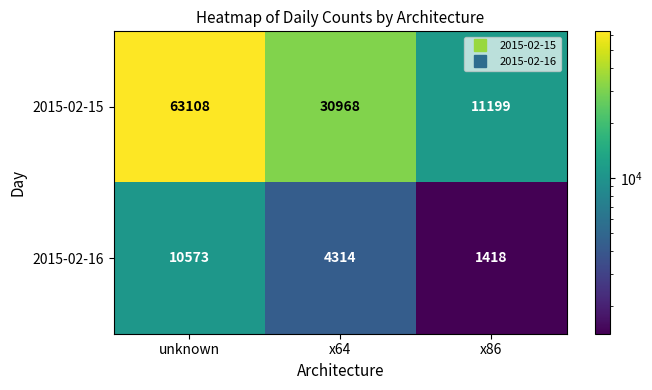

What is the difference between the highest and lowest values at x86?

9781